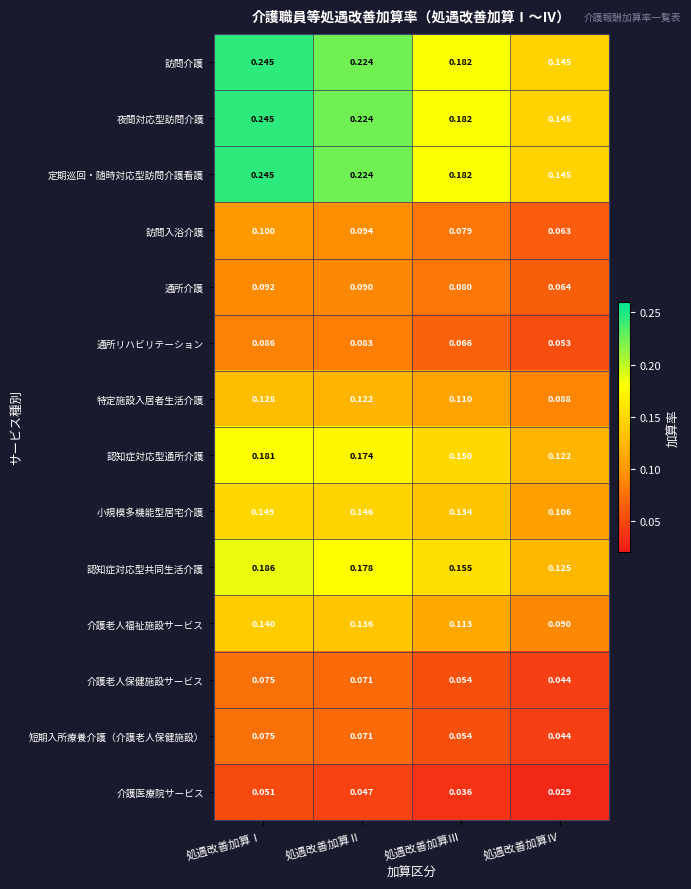

Is the value of 認知症対応型通所介護 at 処遇改善加算Ⅰ greater than the value of 定期巡回・随時対応型訪問介護看護 at 処遇改善加算Ⅱ?

No